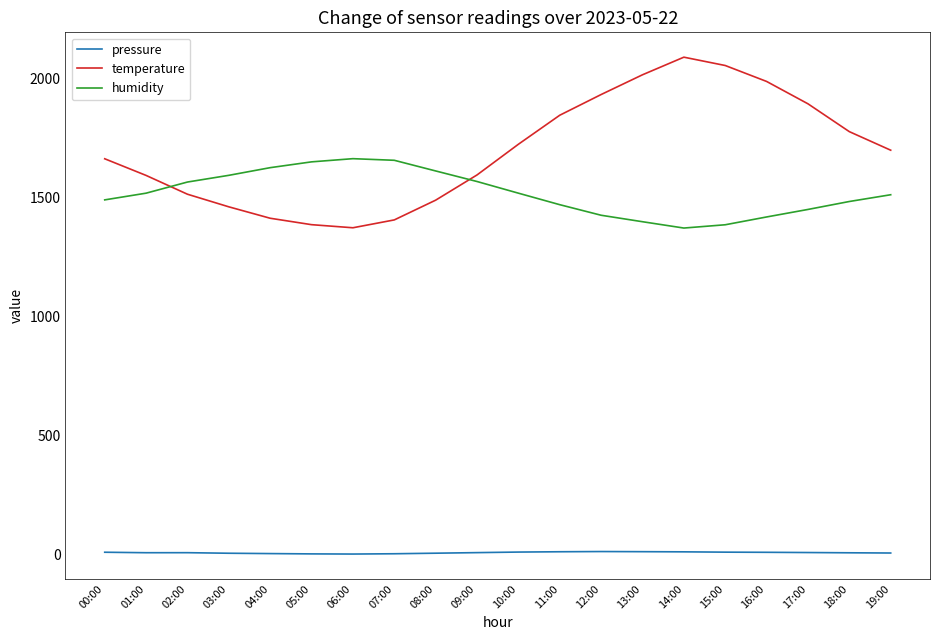

At 03:00, list the series in order from smallest to largest.

pressure, temperature, humidity